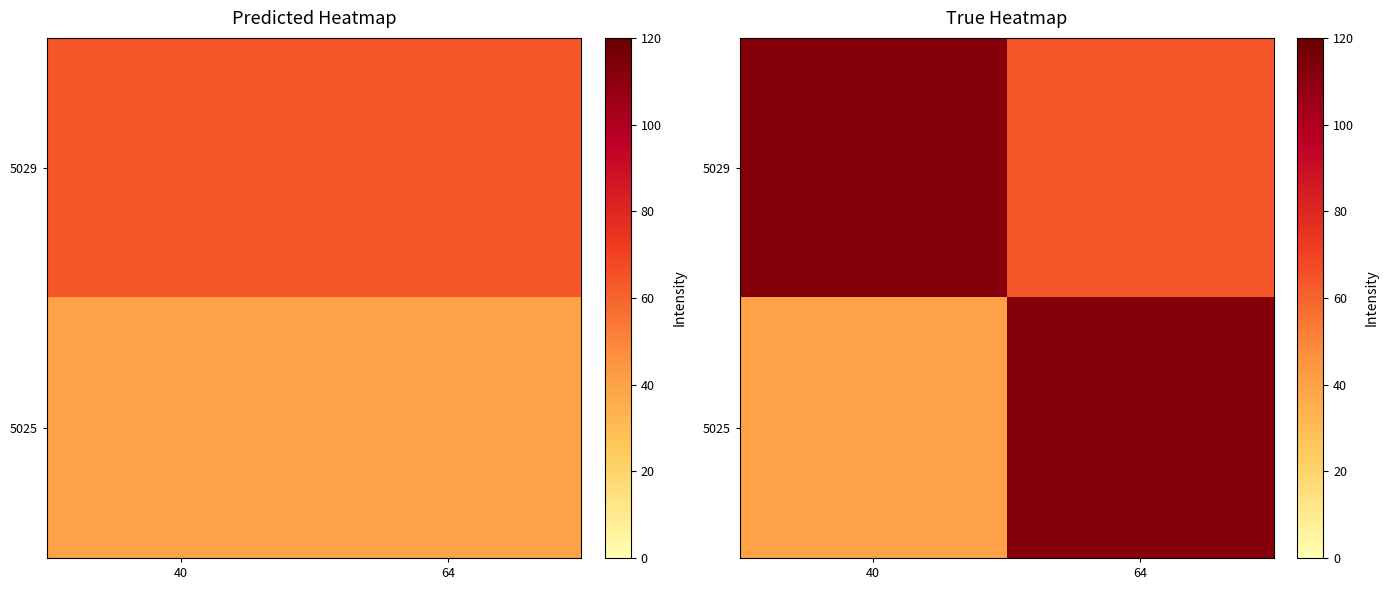

True or false: 5025 has a value of 40 at 40.

True